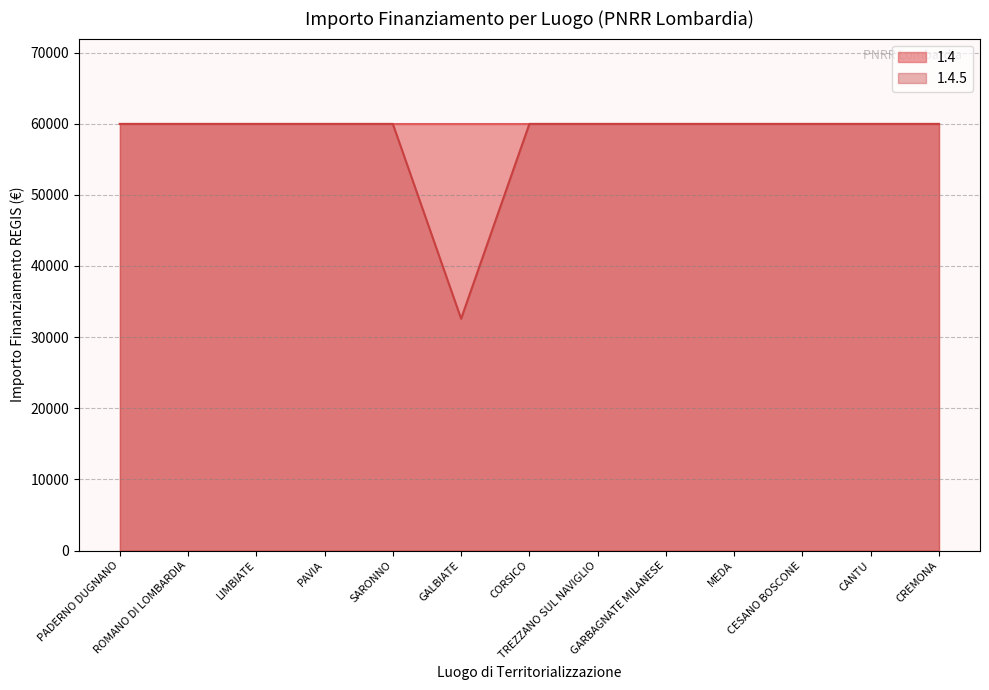

Where is the data nearest to the value 46277?

GALBIATE